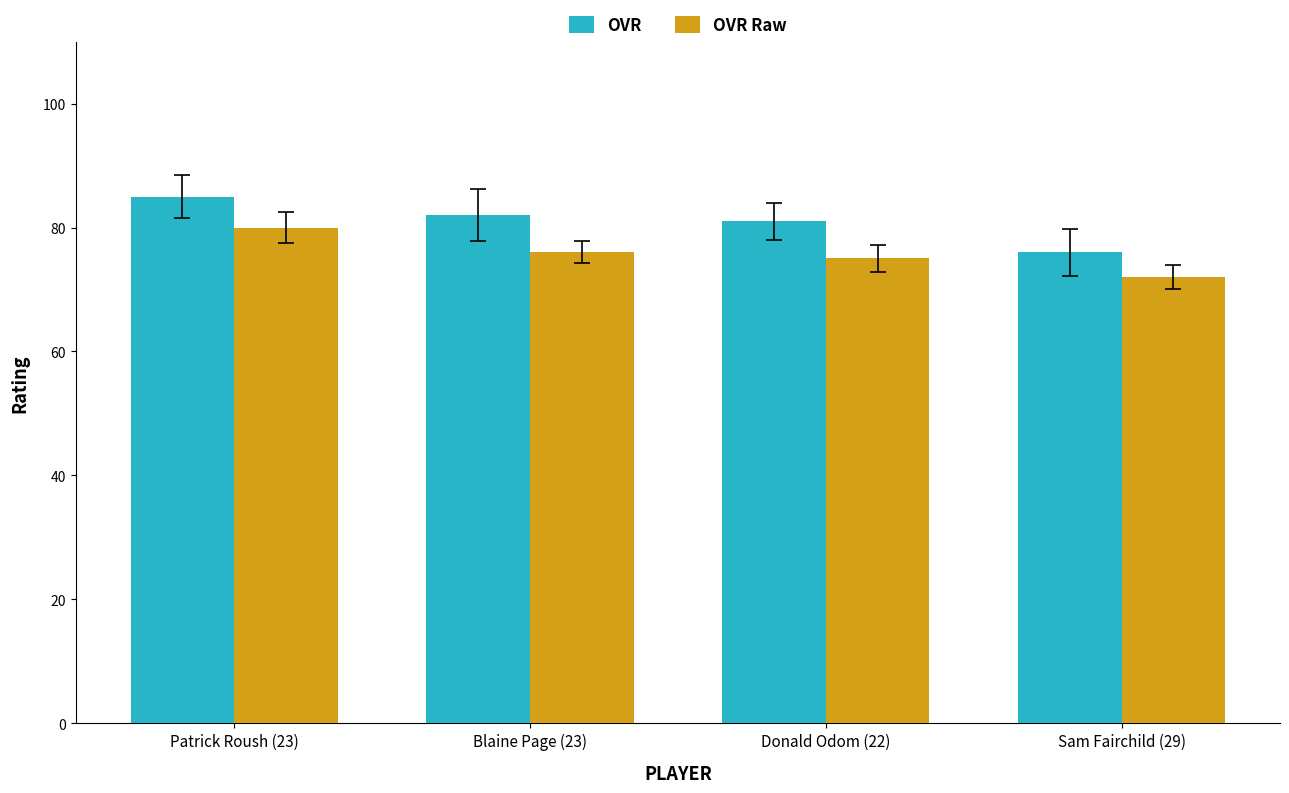

What is the approximate value of OVR Raw at Patrick Roush (23)?

80